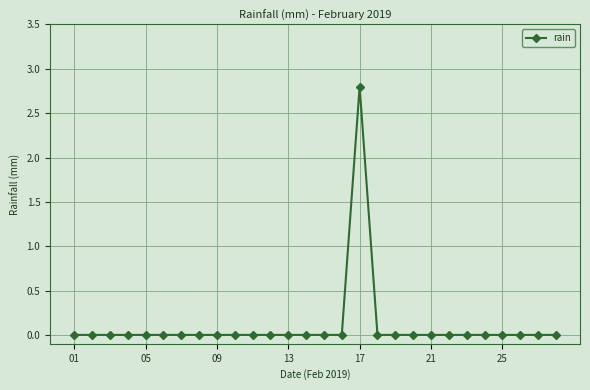

What is the maximum value shown in the chart?

2.8